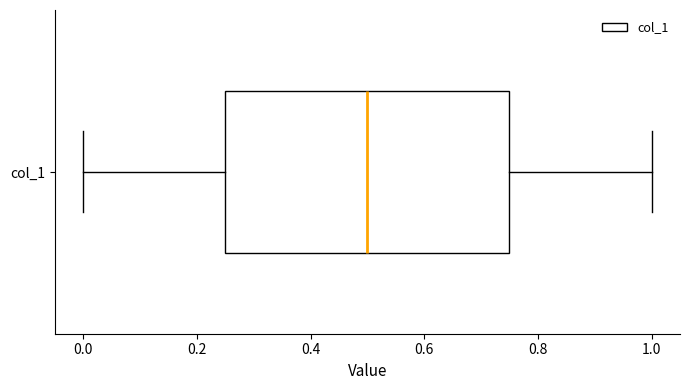

Where is the right edge of the box for col_1 on the x-axis? The values are not printed on the chart, so give them approximately, as read against the axis.

0.76